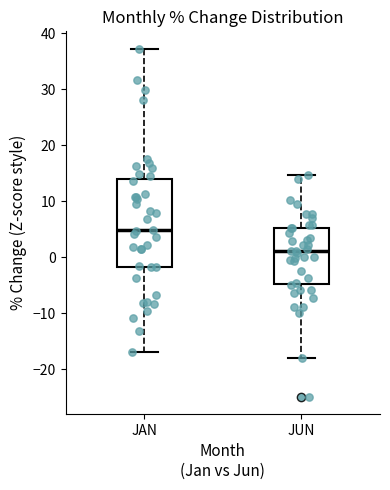

Comparing the boxes themselves (not the whiskers), which one is the tallest?

JAN